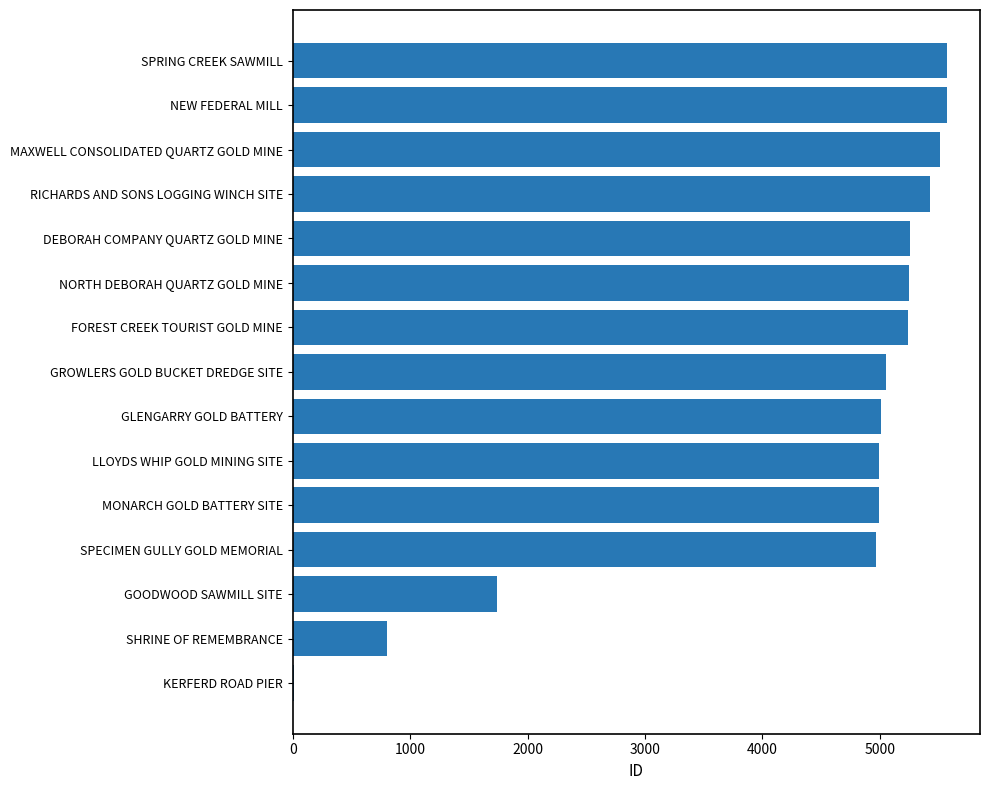

What is the sum of the values at GOODWOOD SAWMILL SITE and SPRING CREEK SAWMILL?

7316